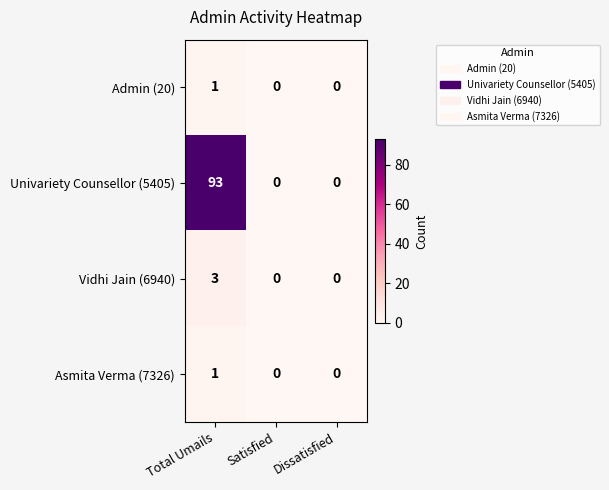

What is the maximum value shown in the chart?

93